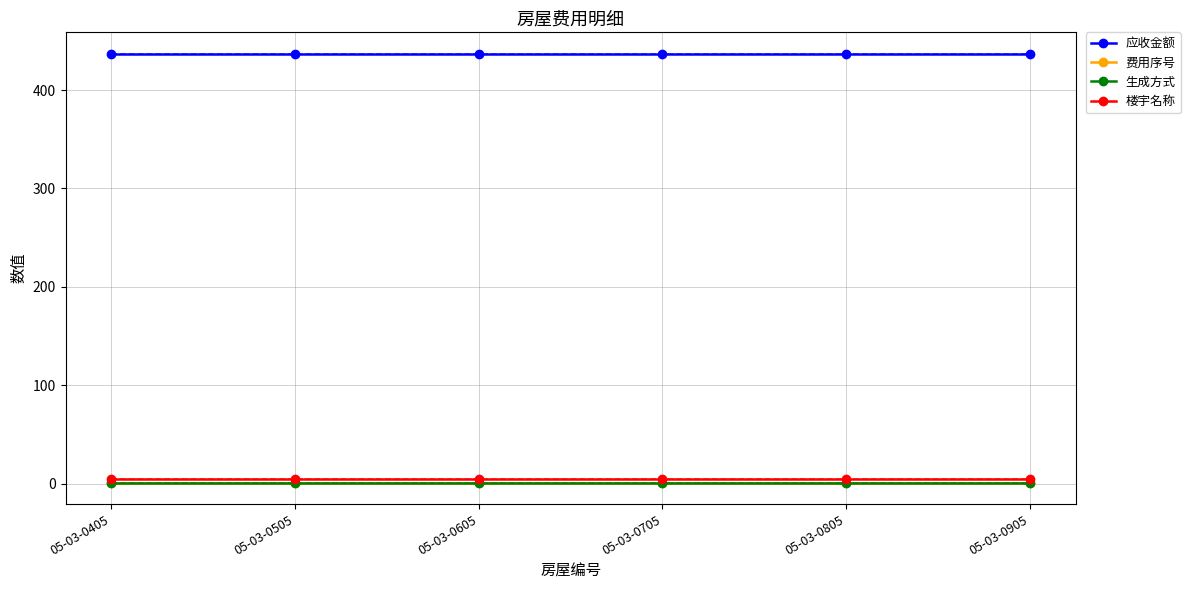

Does the chart have visible grid lines?

Yes